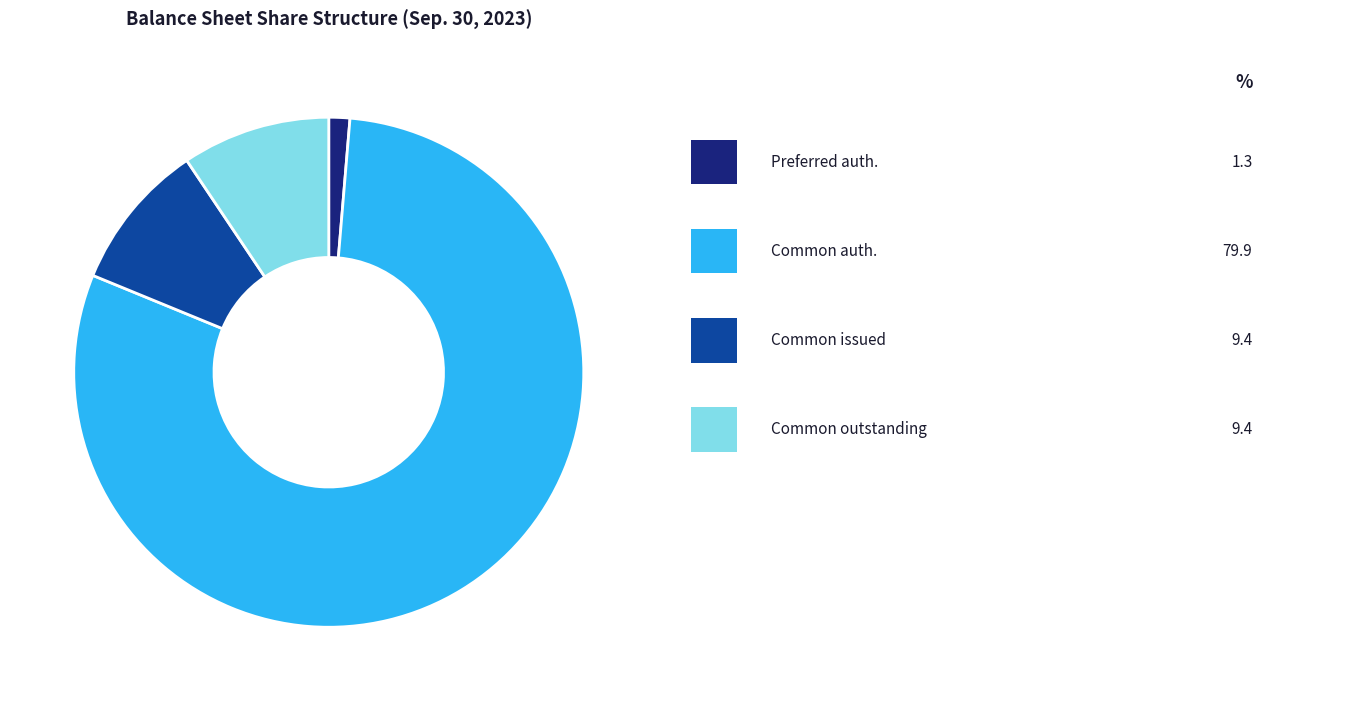

Is there any slice that represents more than half of the pie?

Yes